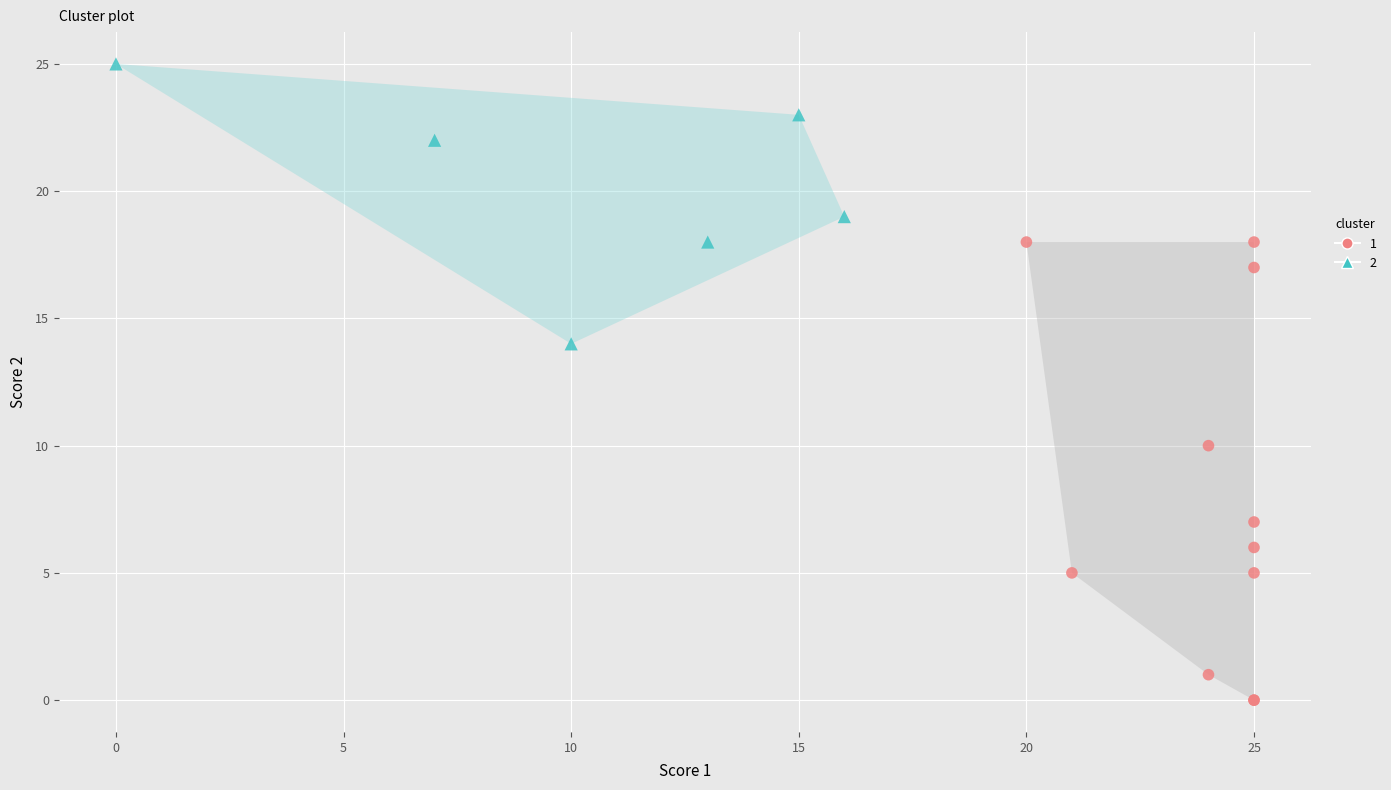

Which series has the widest spread of Y values?

1